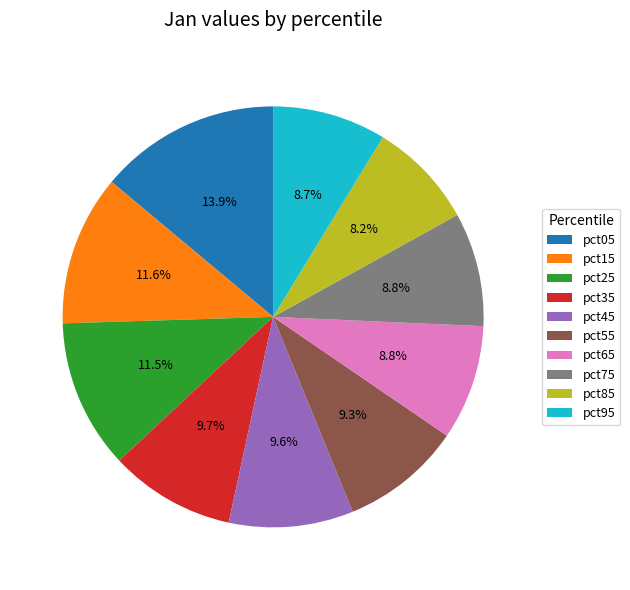

Combined, do pct35 and pct15 account for over 50%?

No